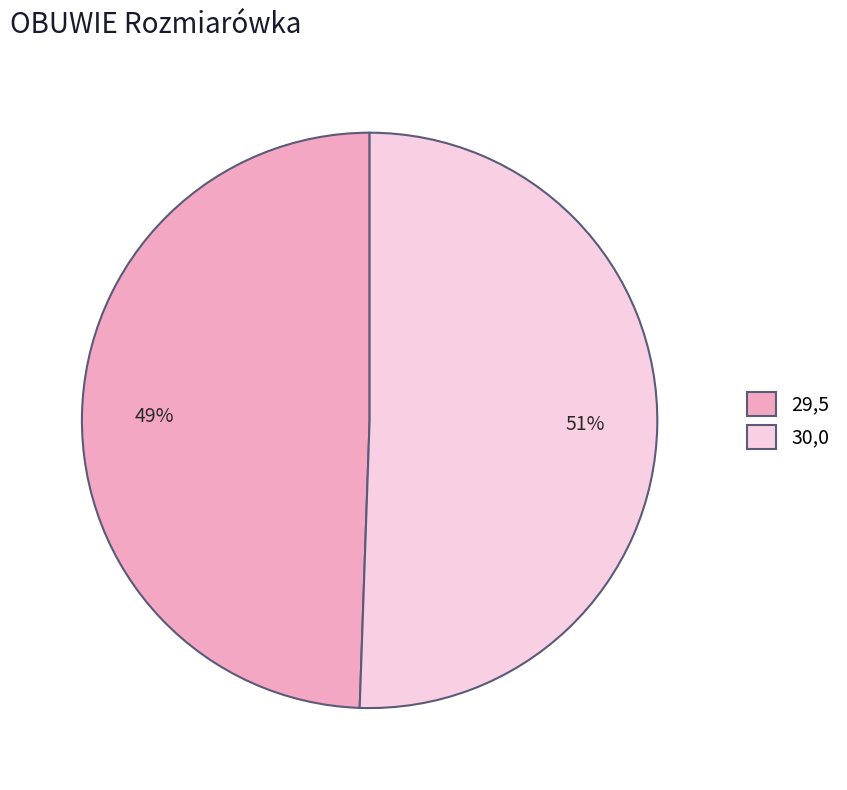

What percentage is the 29,5 slice, to the nearest percent?

49%